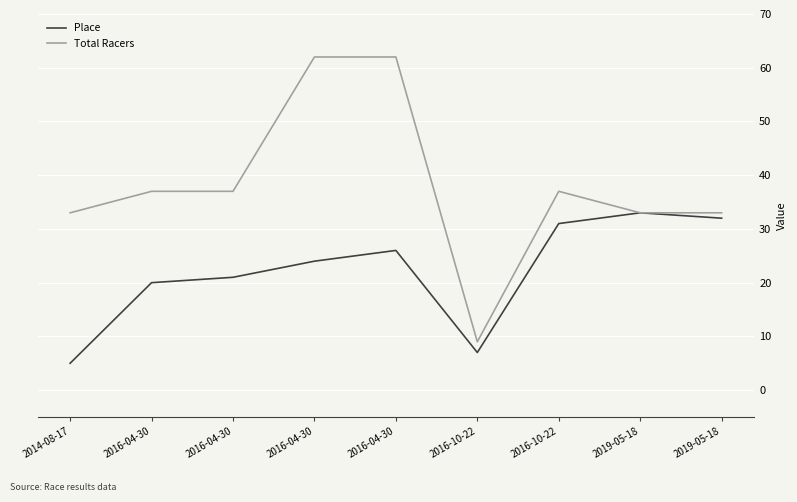

In Place, how many points are lower than both neighbors (excluding endpoints)?

1